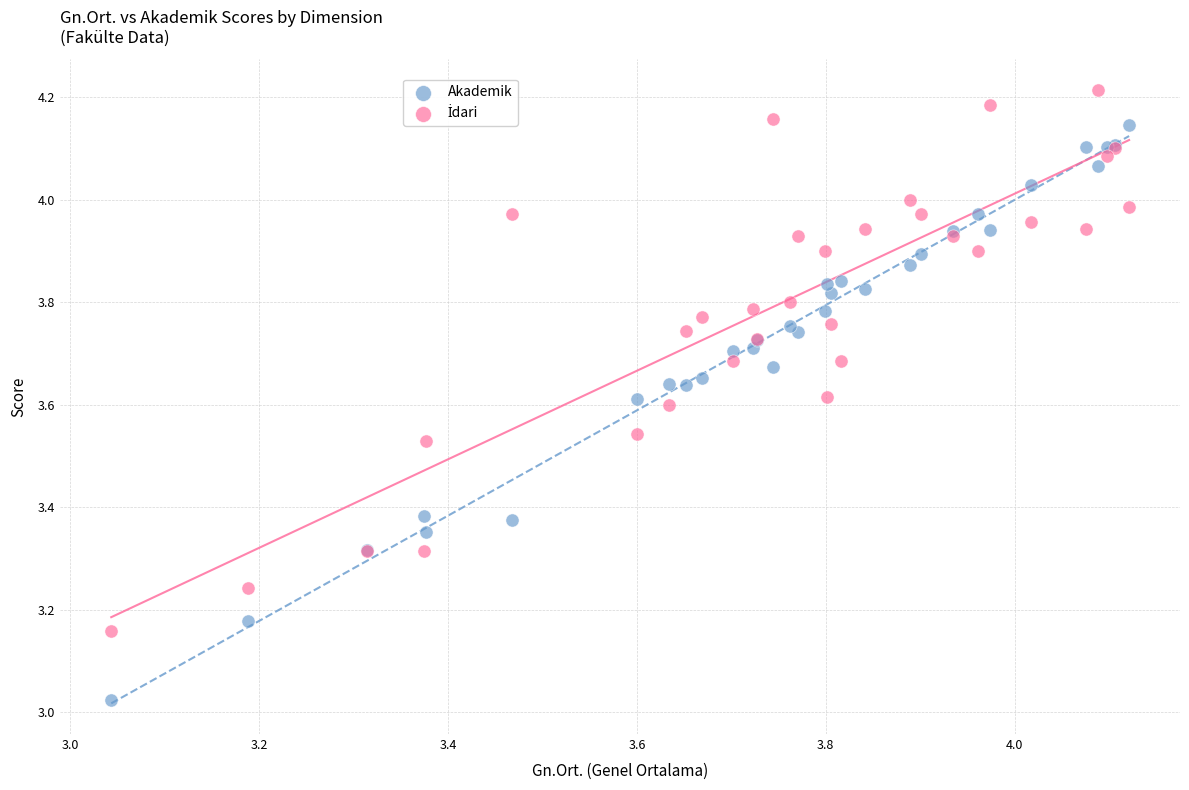

Which series contains the lowest Y value?

Akademik